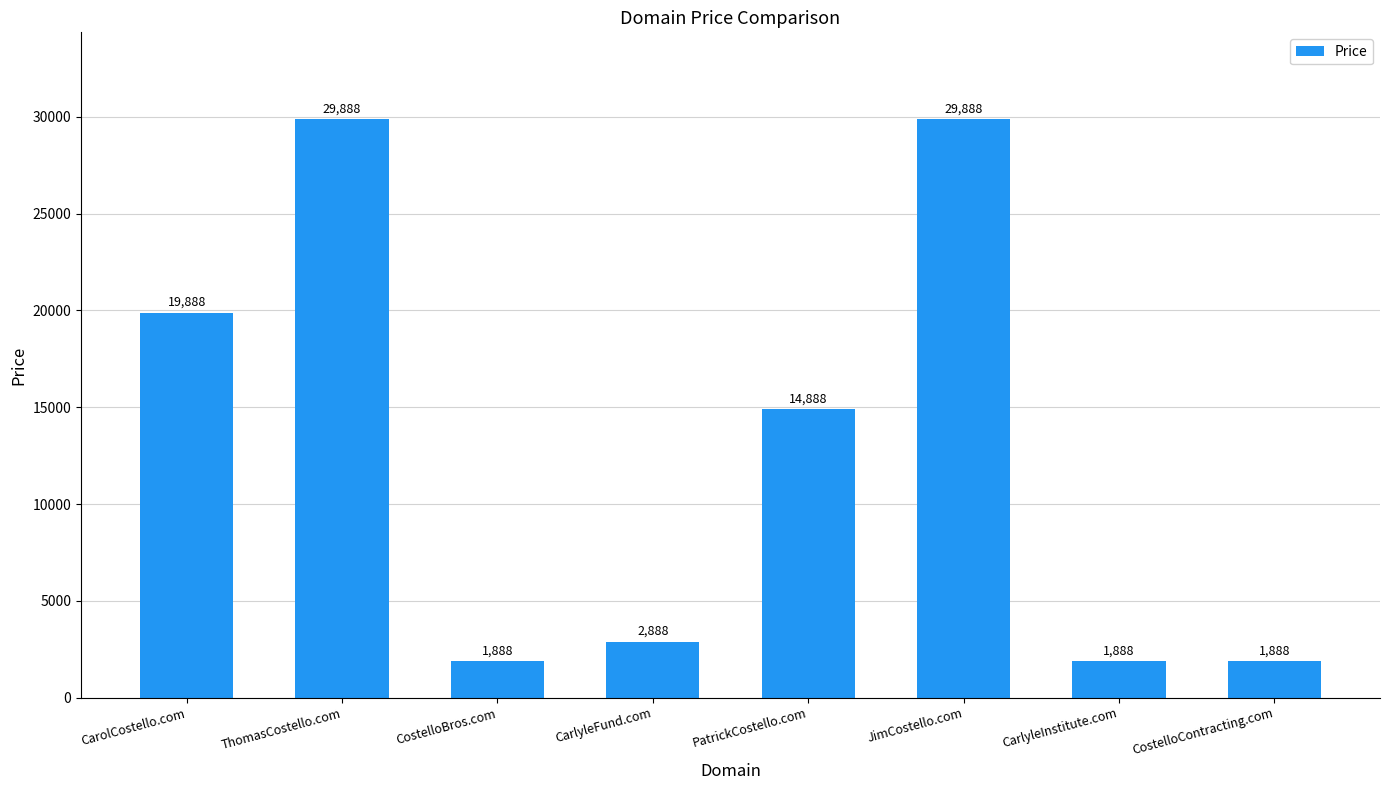

What value does the data have at CarlyleInstitute.com, to the nearest 50?

1900